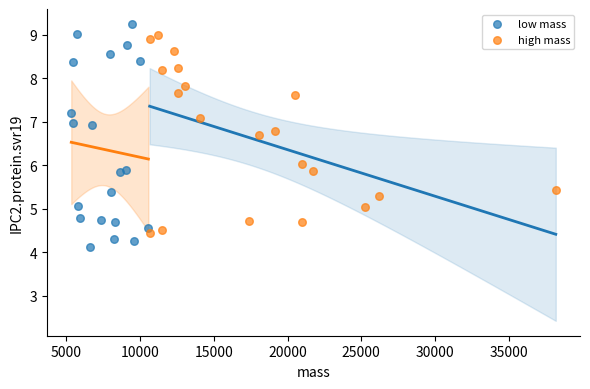

What are all the series names shown in the legend?

low mass, high mass